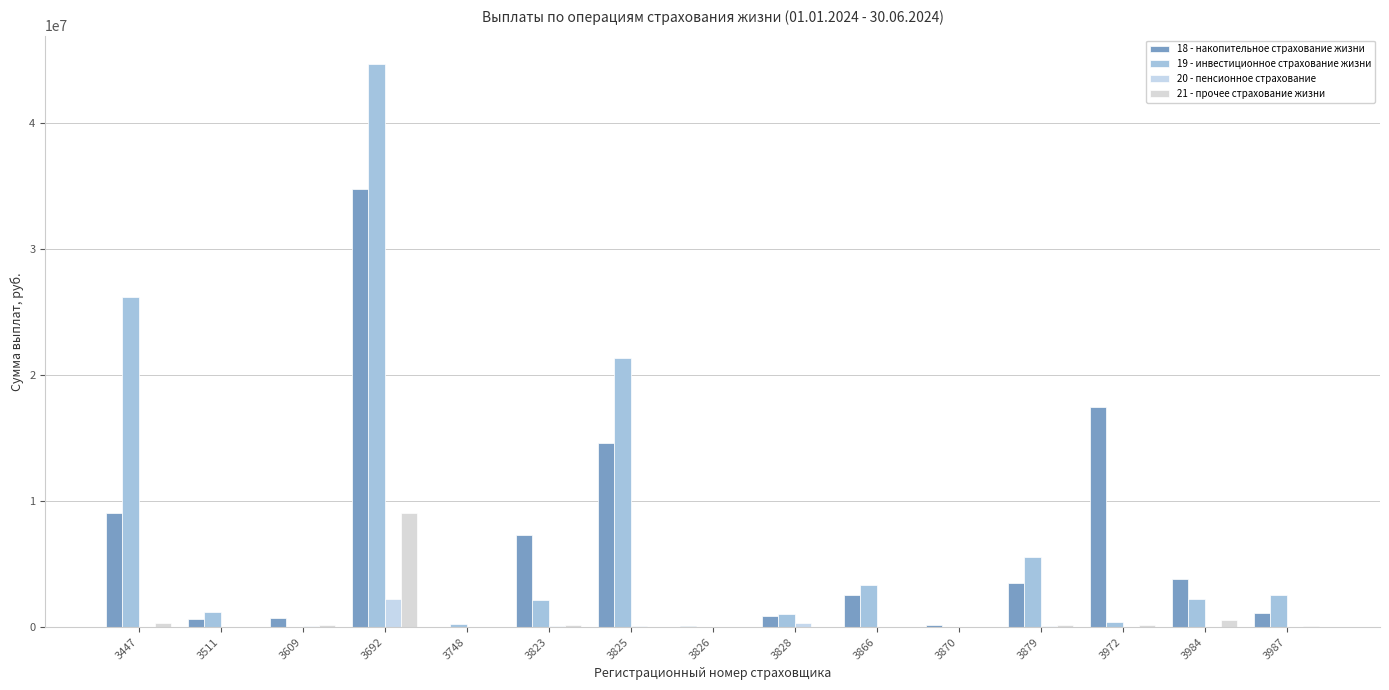

Where is 20 - пенсионное страхование nearest to the value 1098497?

3828